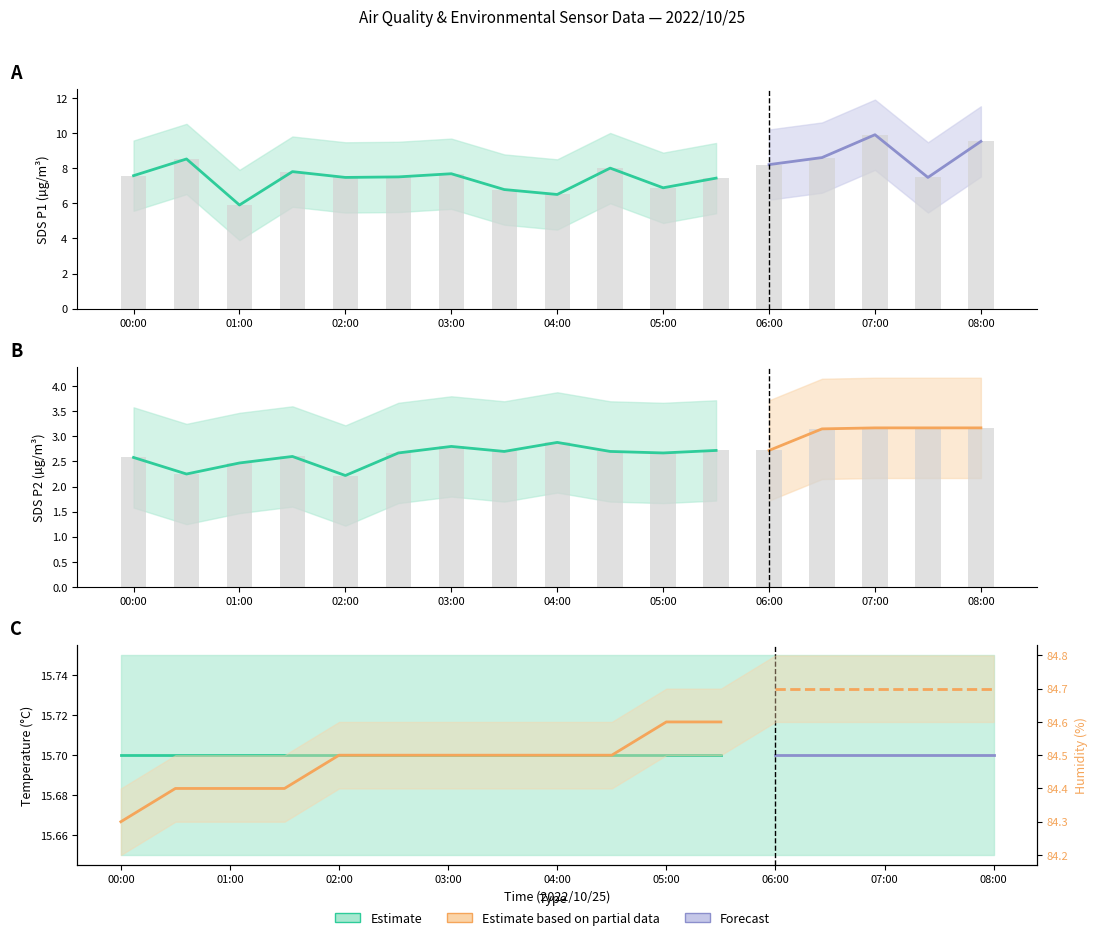

At which category is the sum across all series the highest?

07:00